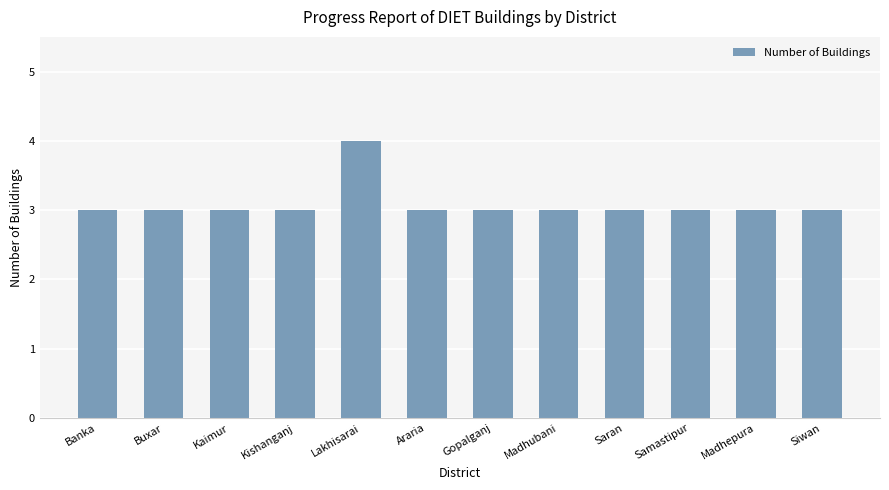

The value at Siwan is 3. True or false?

True